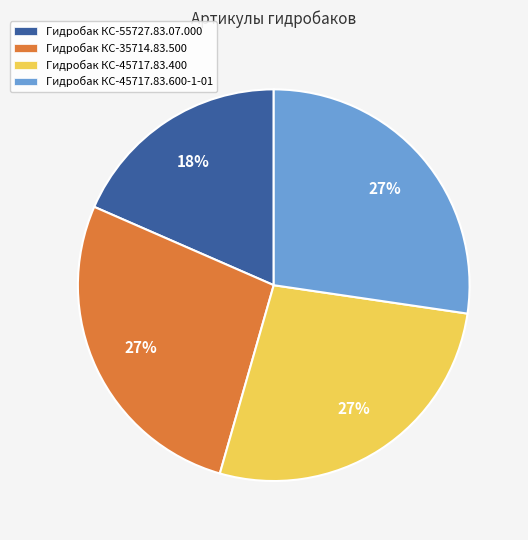

Is Гидробак КС-35714.83.500 the majority of the pie?

No